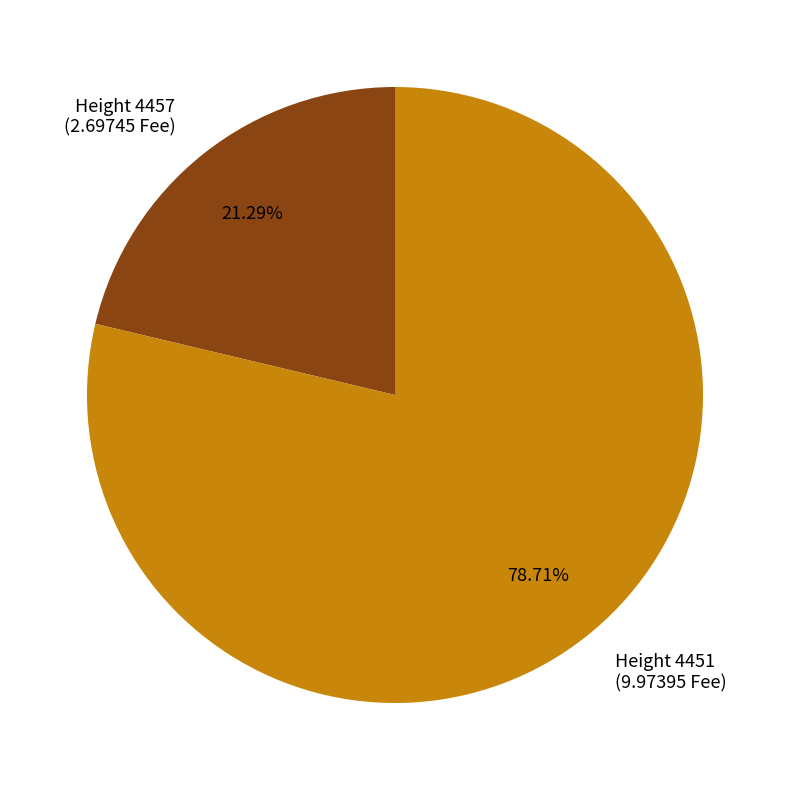

Which has a higher value, Height 4451 (9.97395 Fee) or Height 4457 (2.69745 Fee)?

Height 4451 (9.97395 Fee)